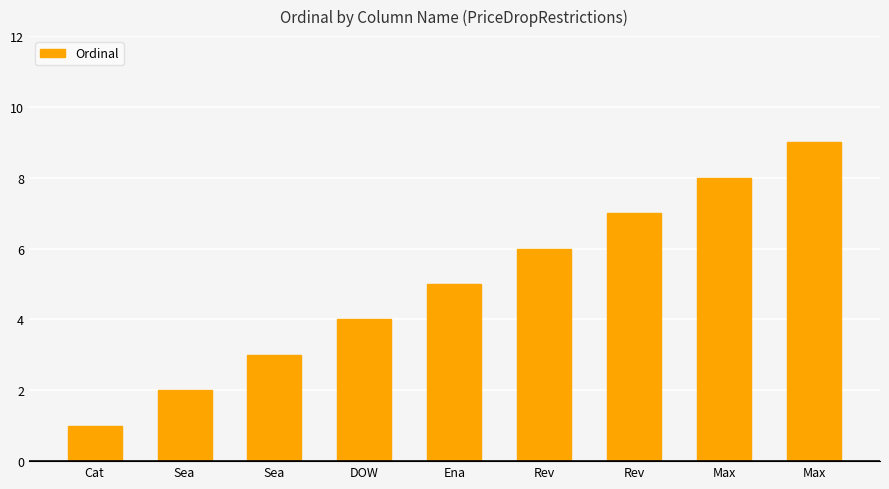

How many bars are there in total?

9